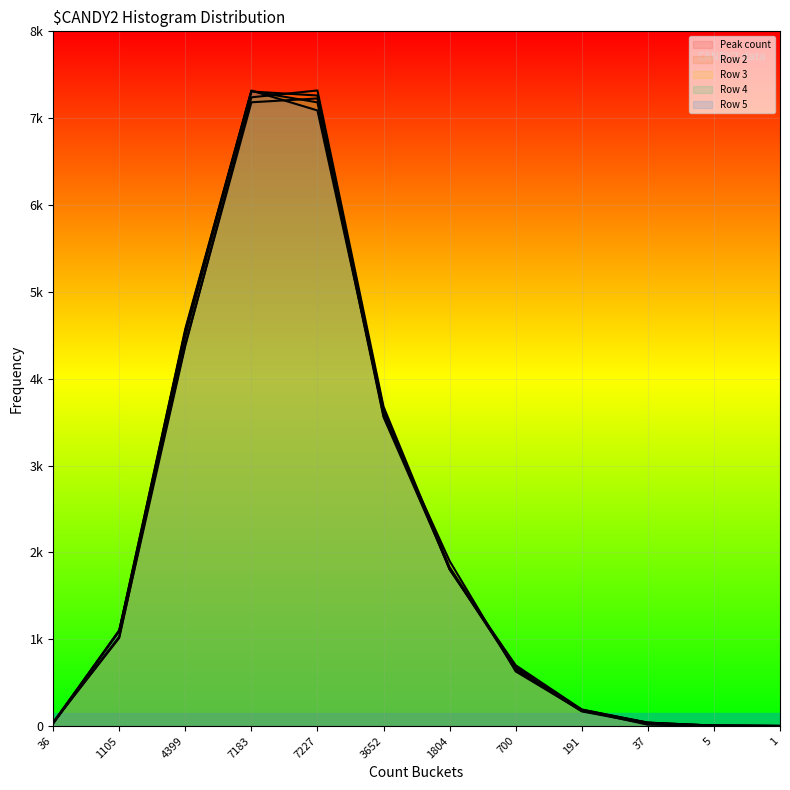

What is the sum of all Row 3 values?

26422